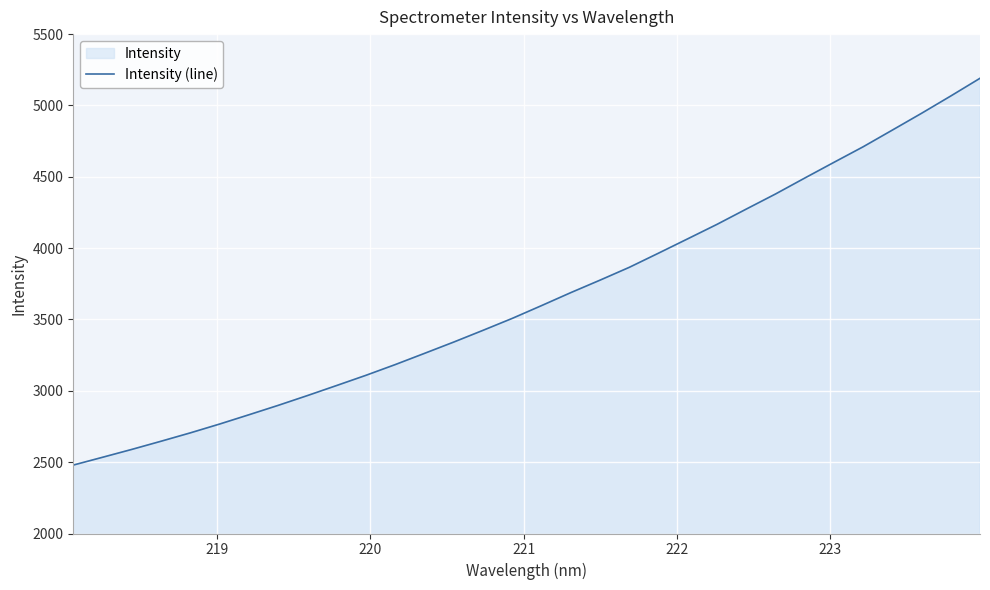

What is the difference between the maximum and minimum values?

2710.9